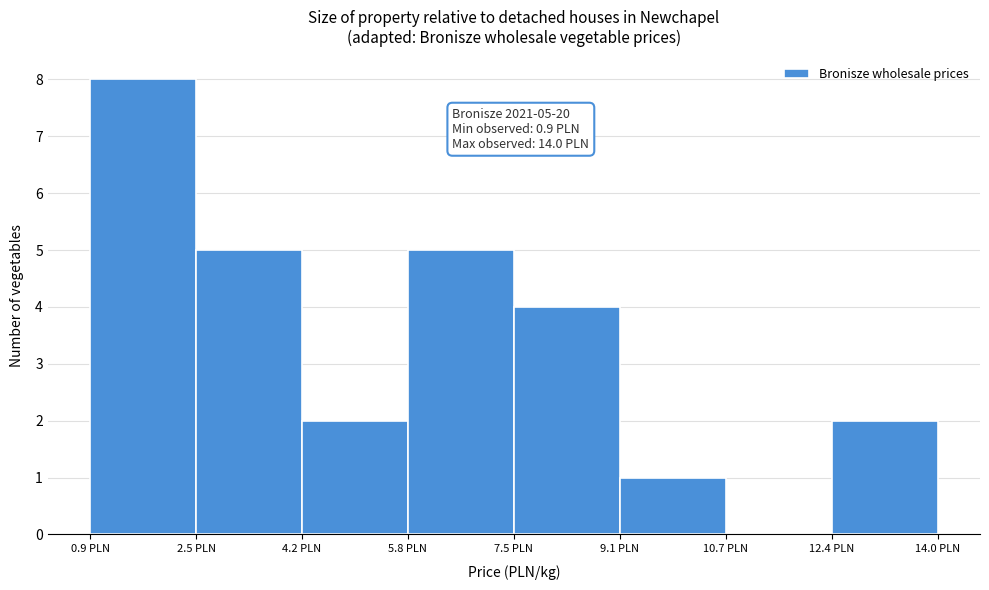

Over which range of the x-axis is the bar tallest?

1.0 to 2.6